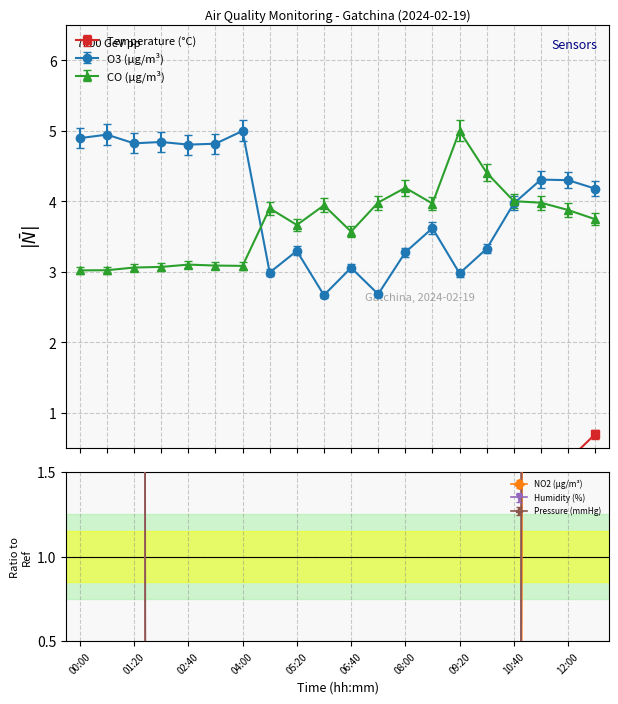

Reading right to left, list all the values displayed in this chart.

Temperature (°C): 12:40=0.6	12:00=0.2	11:20=-0.0	10:40=-0.3	10:00=-0.7	09:20=-1.0	08:40=-1.1	08:00=-0.9	07:20=-0.8	06:40=-0.8	06:00=-0.8	05:20=-0.6	04:40=-0.6	04:00=-0.3	03:20=-0.3	02:40=-0.2	02:00=-0.1	01:20=-0.0	00:40=0.1	00:00=0.1
O3 (µg/m³): 12:40=4.2	12:00=4.3	11:20=4.3	10:40=4.0	10:00=3.3	09:20=3.0	08:40=3.6	08:00=3.3	07:20=2.7	06:40=3.1	06:00=2.7	05:20=3.3	04:40=3.0	04:00=5.0	03:20=4.8	02:40=4.8	02:00=4.8	01:20=4.8	00:40=4.9	00:00=4.9
CO (µg/m³): 12:40=3.7	12:00=3.9	11:20=4.0	10:40=4.0	10:00=4.4	09:20=5.0	08:40=4.0	08:00=4.2	07:20=4.0	06:40=3.6	06:00=3.9	05:20=3.7	04:40=3.9	04:00=3.1	03:20=3.1	02:40=3.1	02:00=3.1	01:20=3.1	00:40=3.0	00:00=3.0
NO2 (µg/m³): 12:40=4.3	12:00=4.4	11:20=4.4	10:40=4.1	10:00=3.4	09:20=3.0	08:40=3.7	08:00=3.3	07:20=2.7	06:40=3.1	06:00=2.7	05:20=3.4	04:40=3.0	04:00=5.2	03:20=5.0	02:40=4.9	02:00=5.0	01:20=5.0	00:40=5.1	00:00=5.0